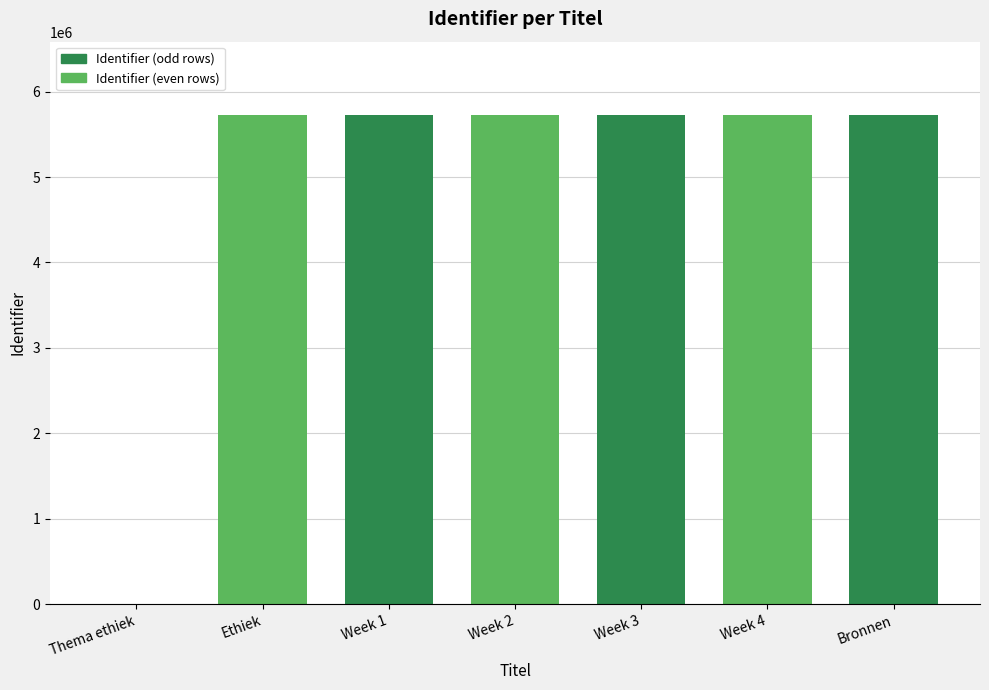

What is the average value?

4907557